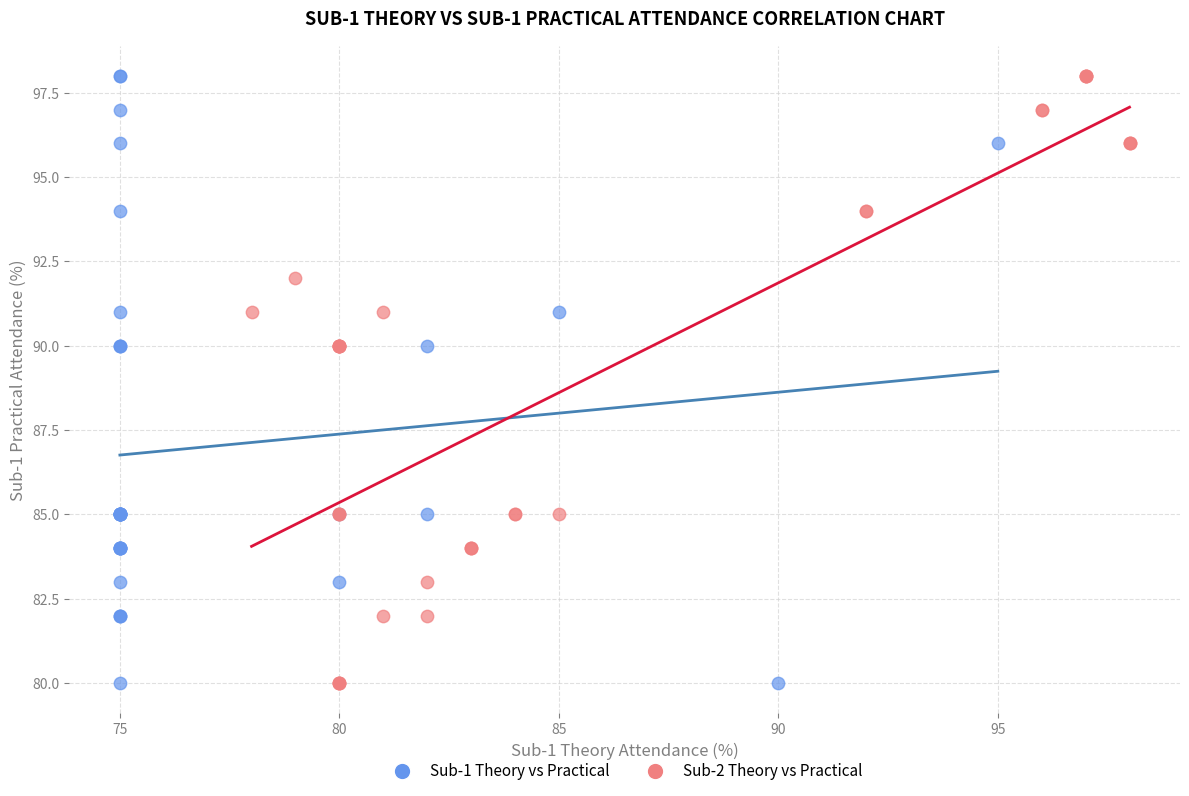

What are all the series names shown in the legend?

Sub-1 Theory vs Practical, Sub-2 Theory vs Practical